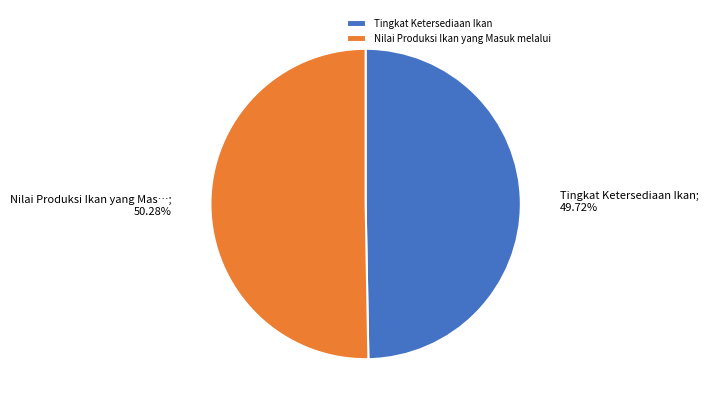

What portion of the pie excludes Tingkat Ketersediaan Ikan?

50.3%